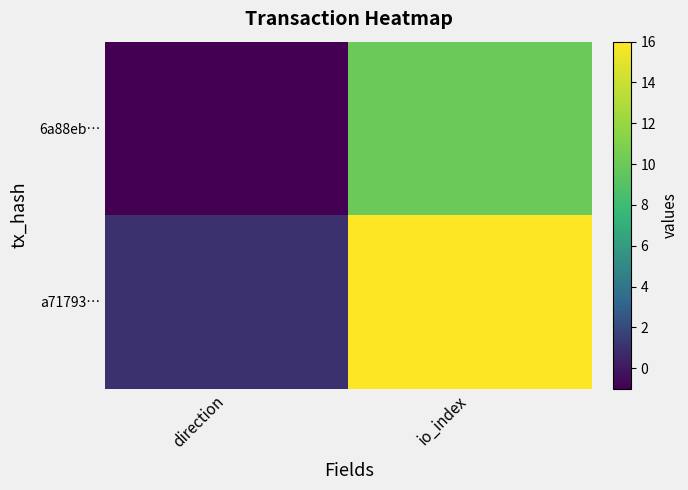

List the series in order of their peak value, lowest first.

6a88eb…, a71793…